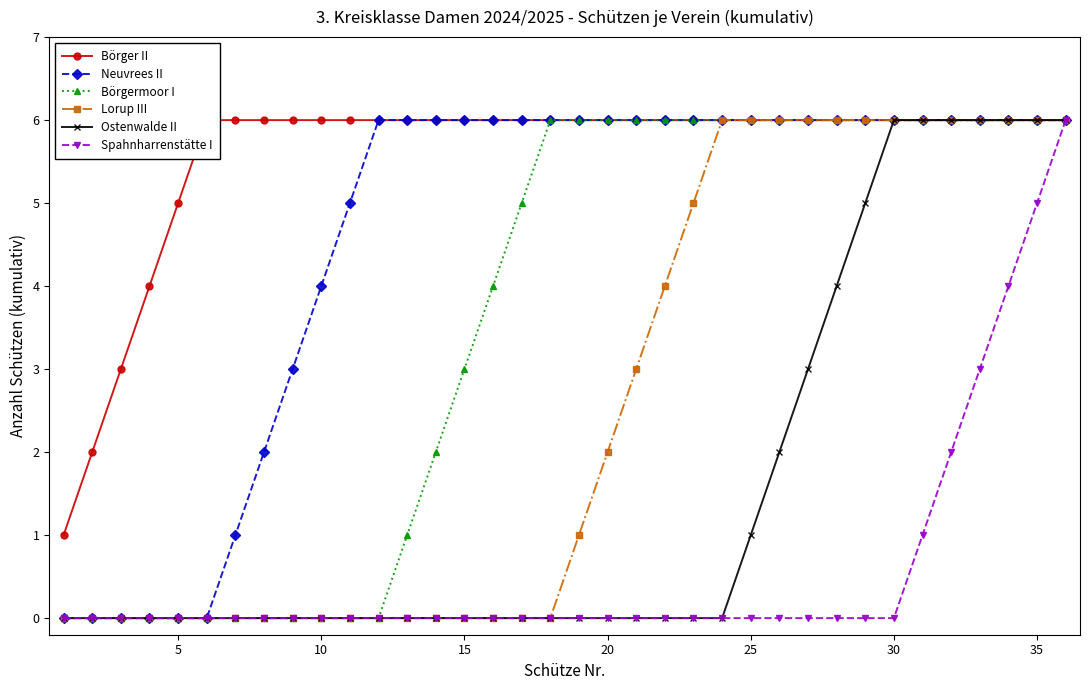

Is it true that Lorup III equals 11 at 30?

False